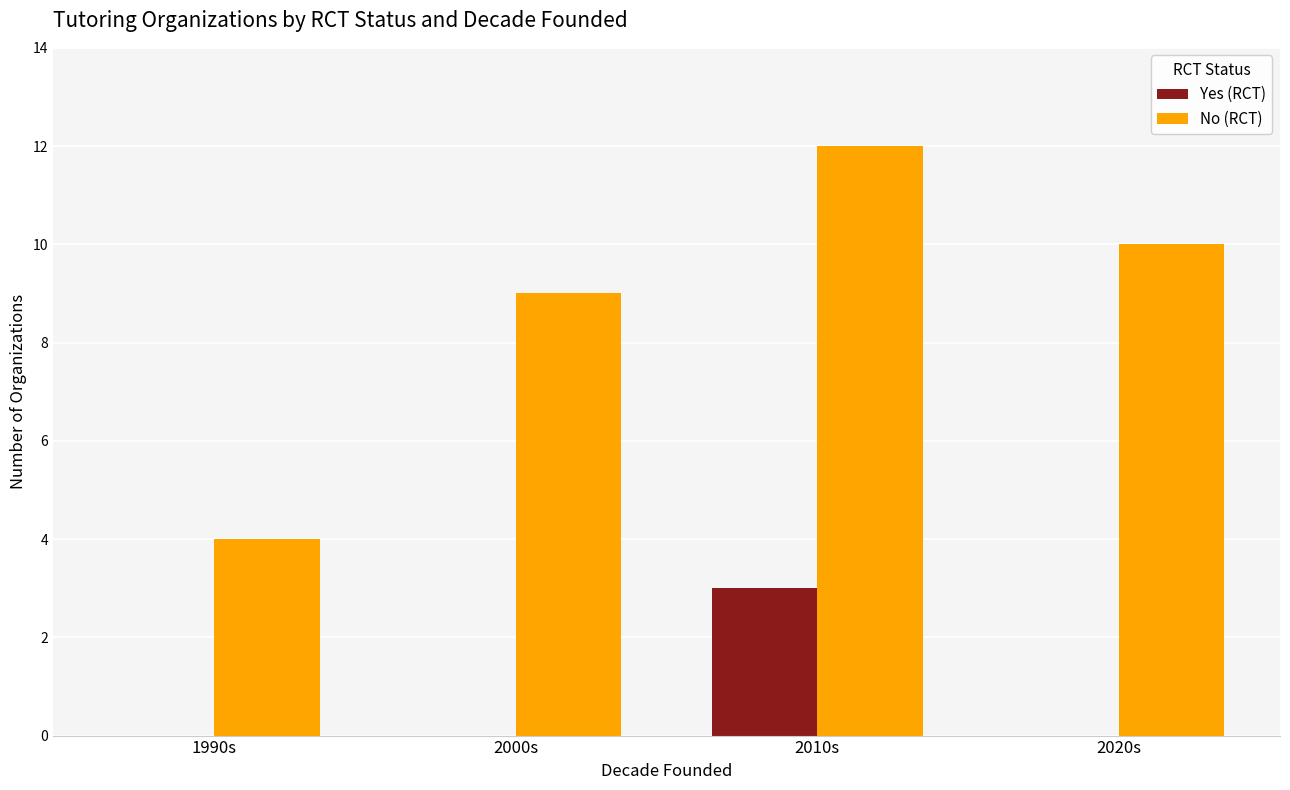

Does the chart contain stacked bars?

No